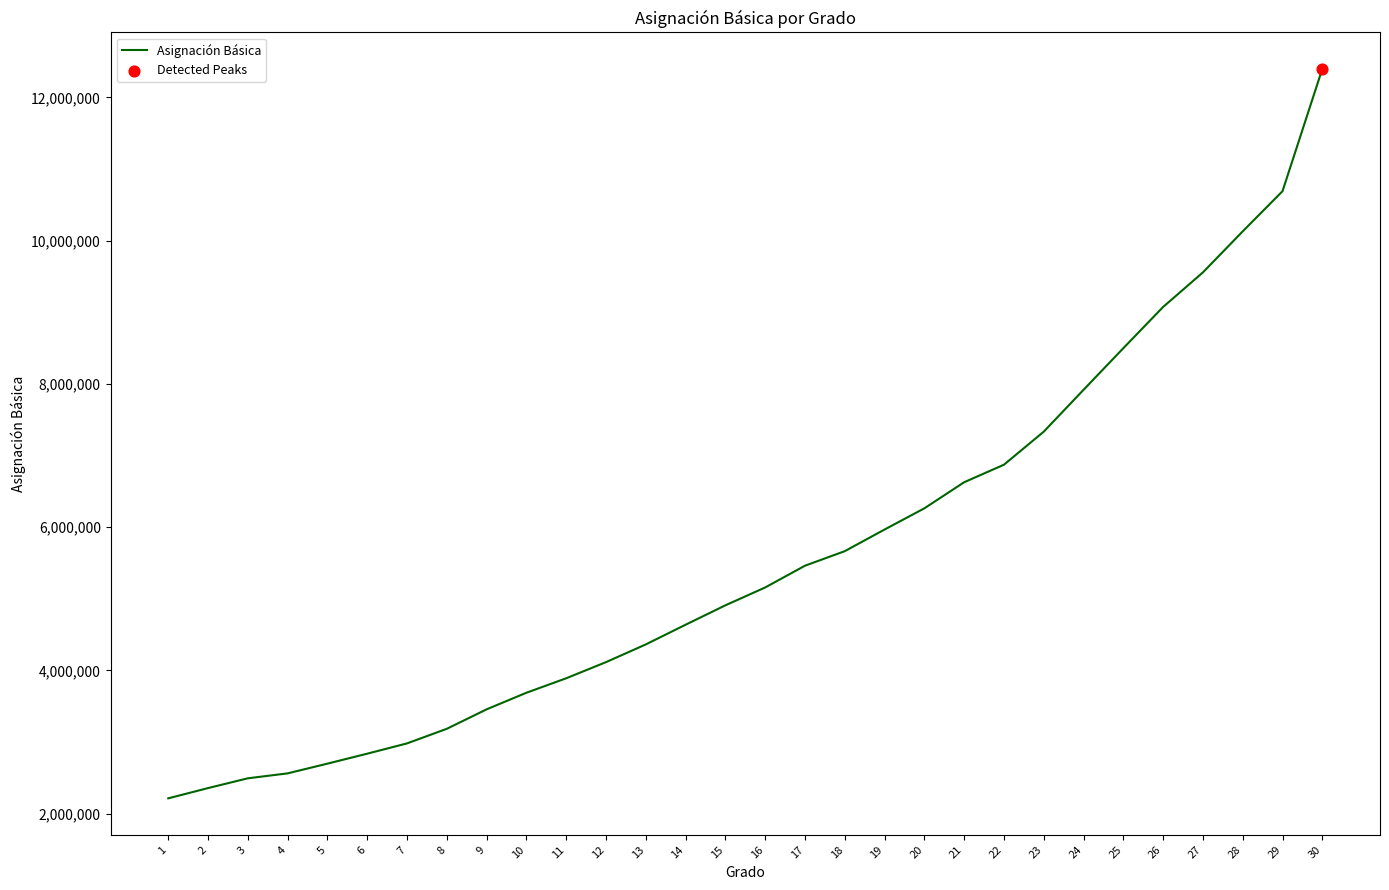

Between 16 and 8, which is larger?

16